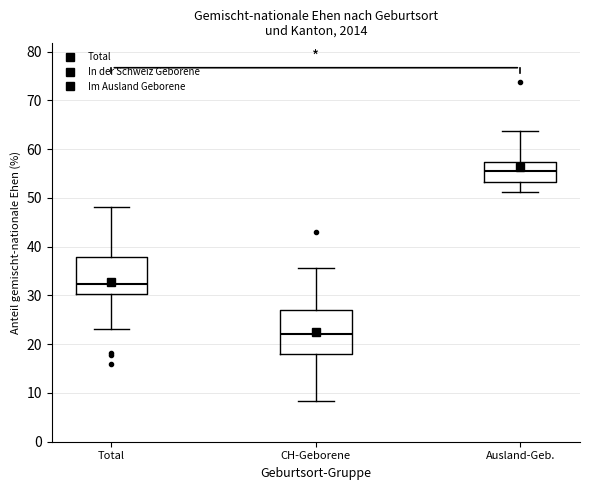

Where is the lower edge of the box for Ausland-Geb. on the y-axis? The values are not printed on the chart, so give them approximately, as read against the axis.

53